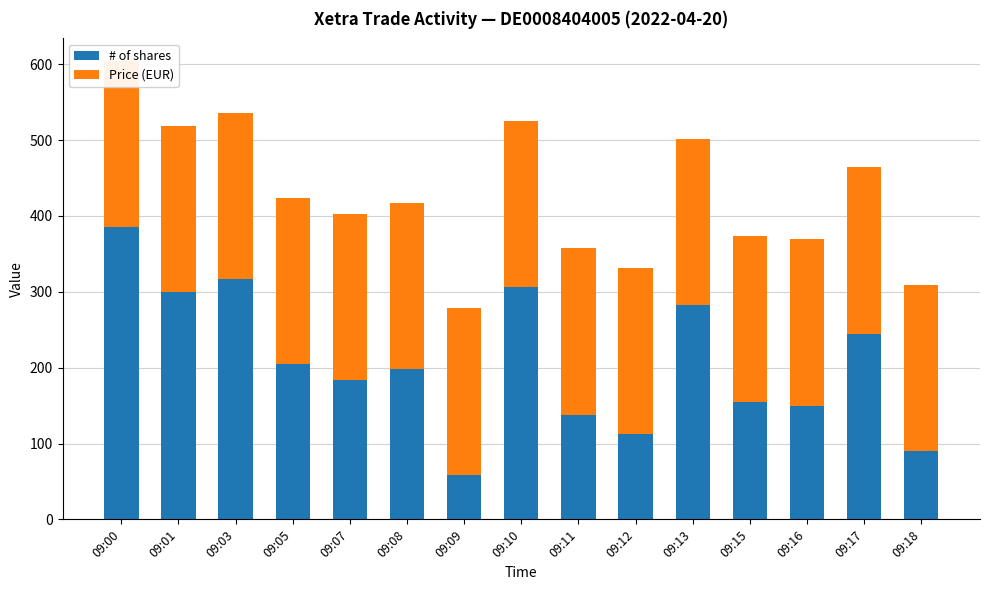

What is the minimum value for # of shares?

59.0